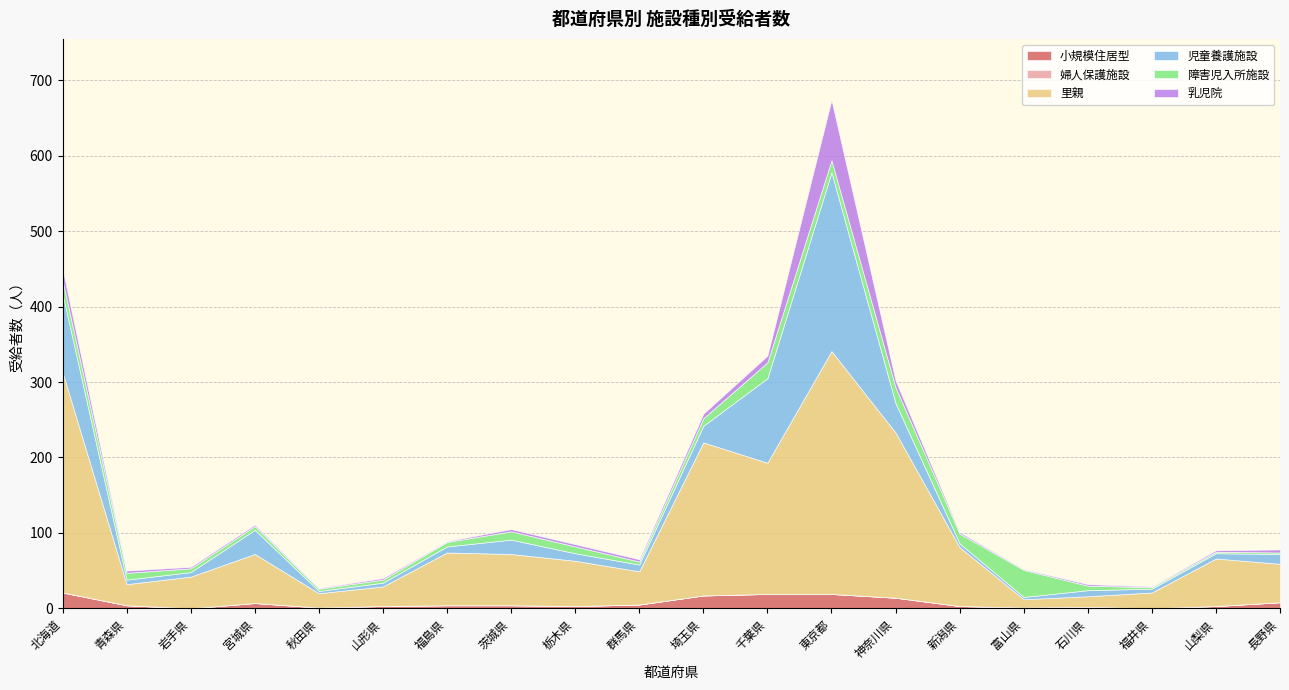

Which series has the largest total across all categories?

里親